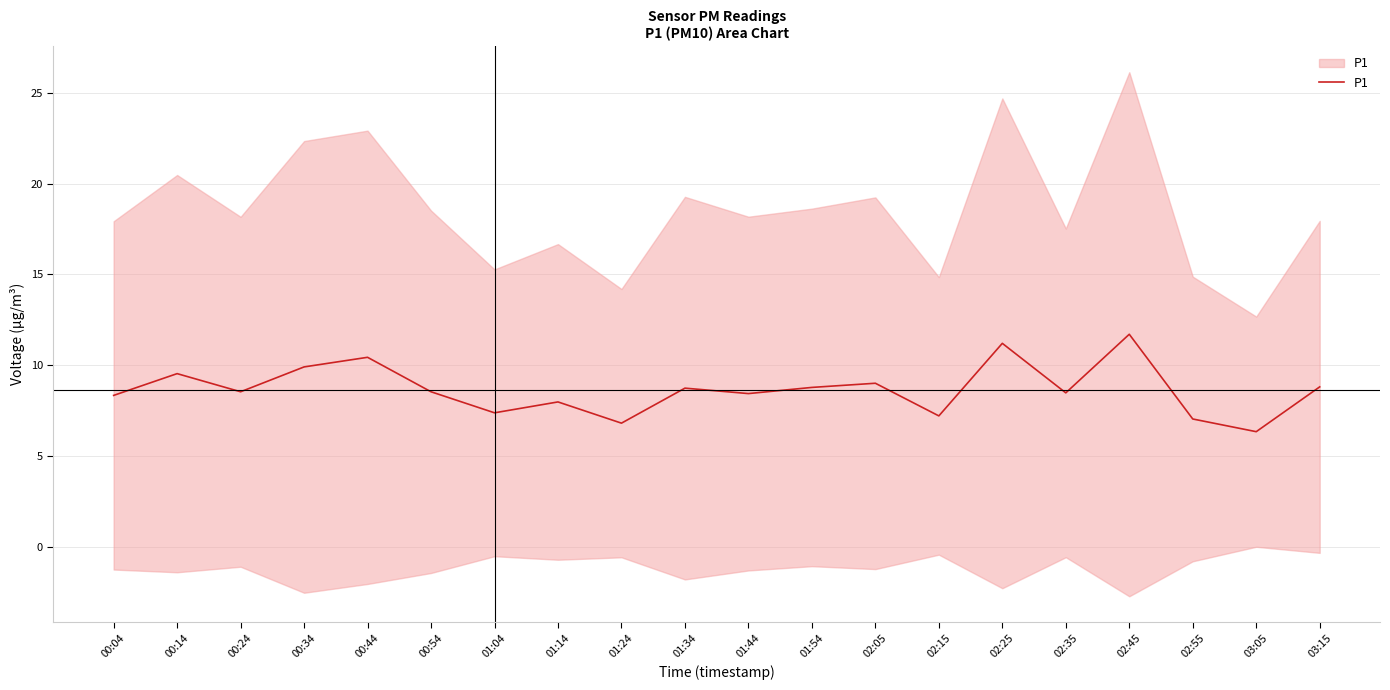

How many interior local valleys (lower than both neighbors) does the data have?

7